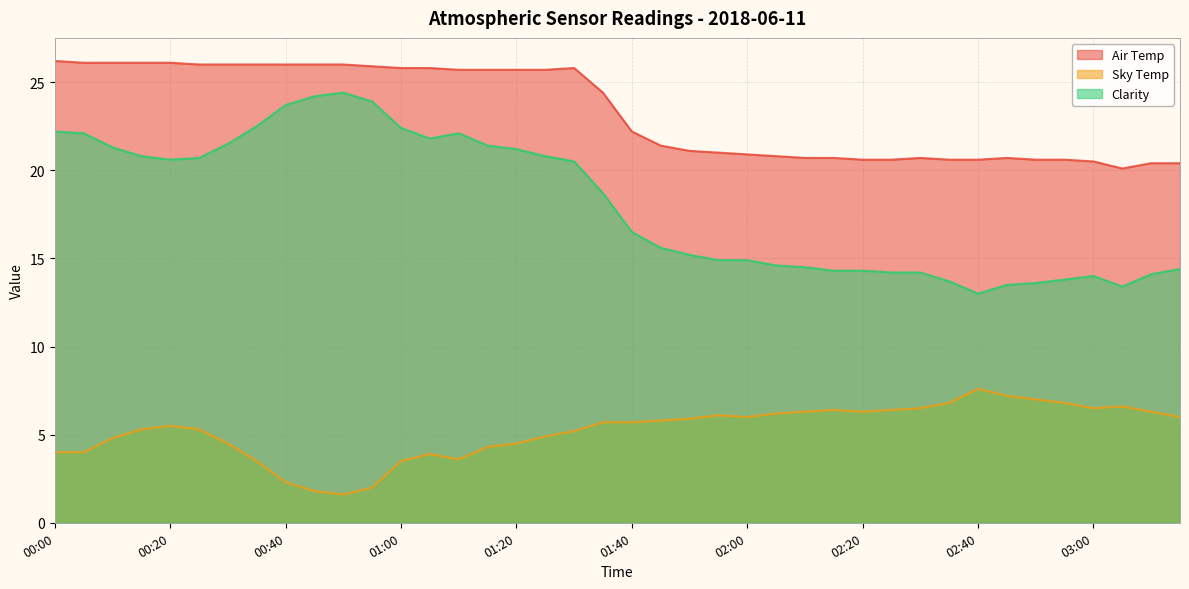

What position from the right is 00:55?

29